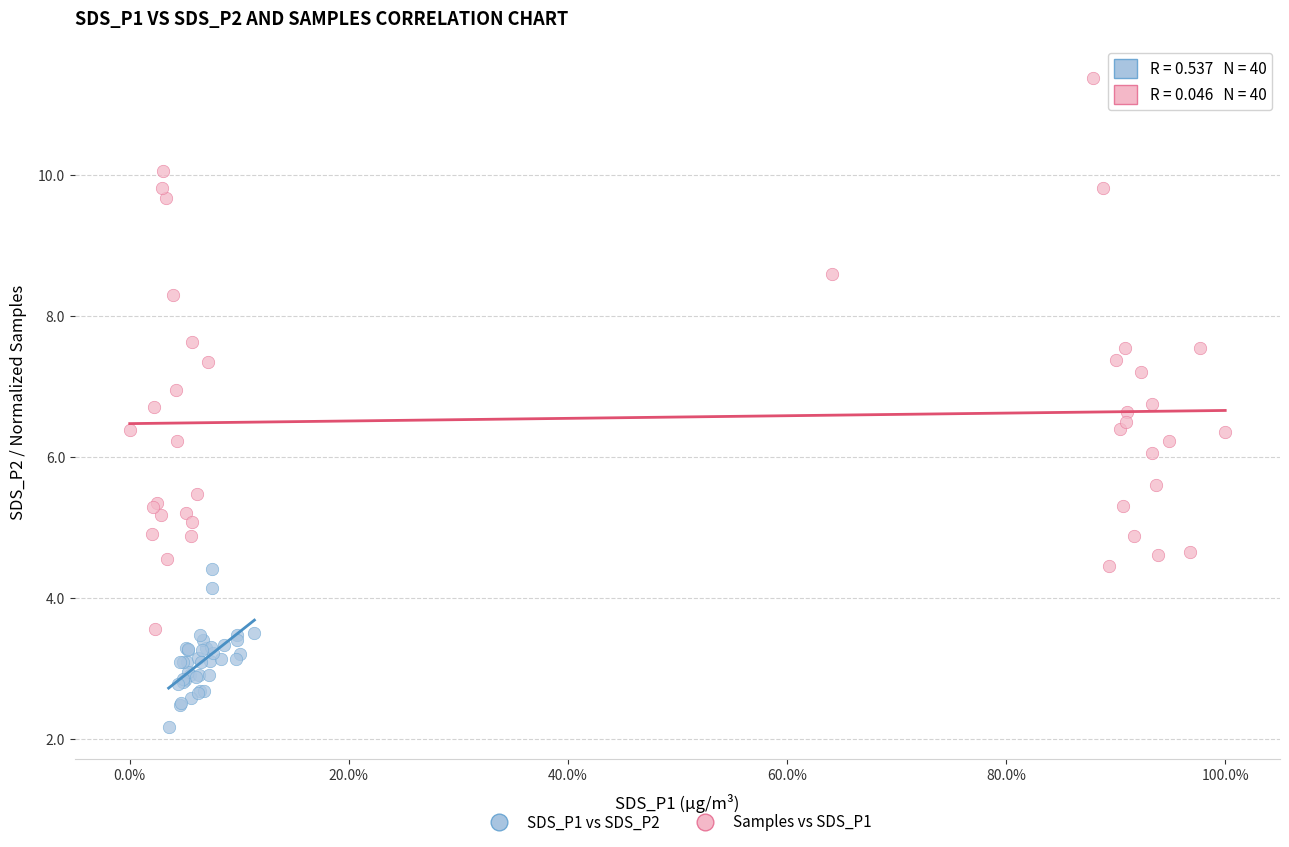

Which series has the widest spread of Y values?

Samples vs SDS_P1